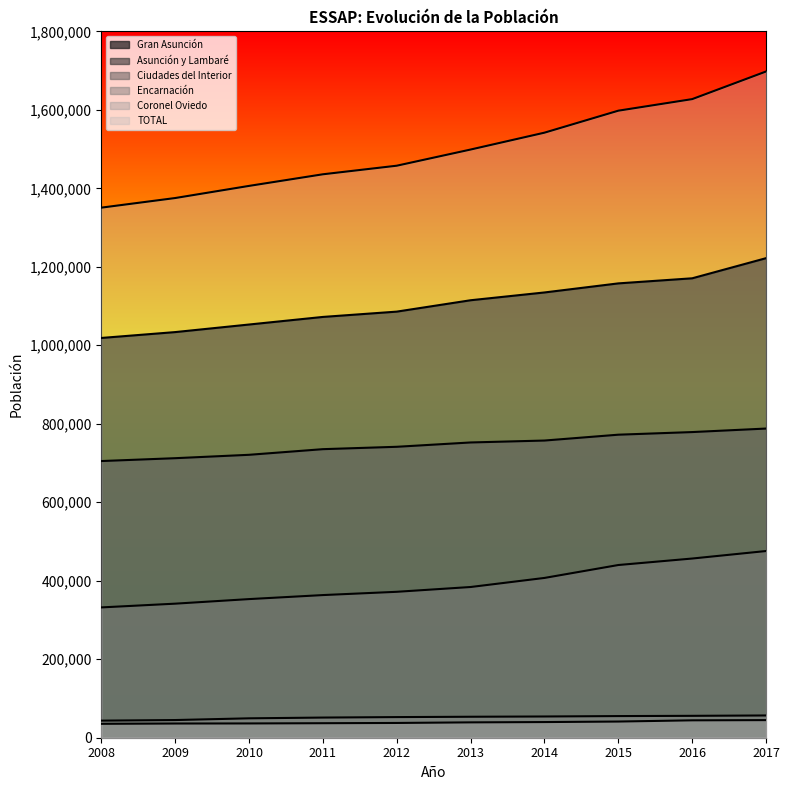

What is the minimum value shown in the chart?

35430